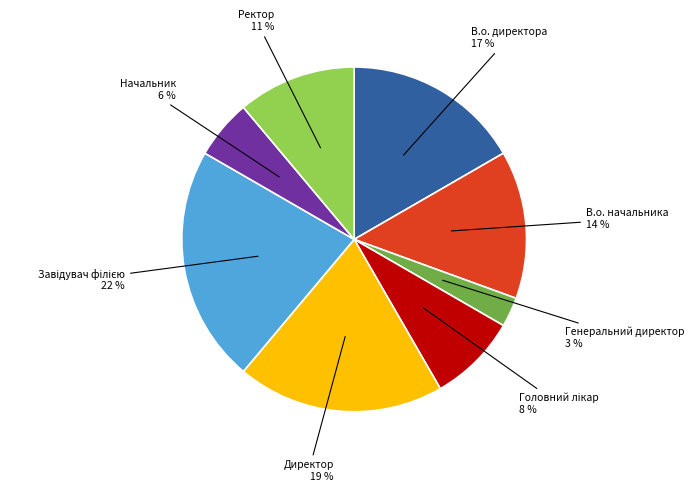

Is there any slice that represents more than half of the pie?

No